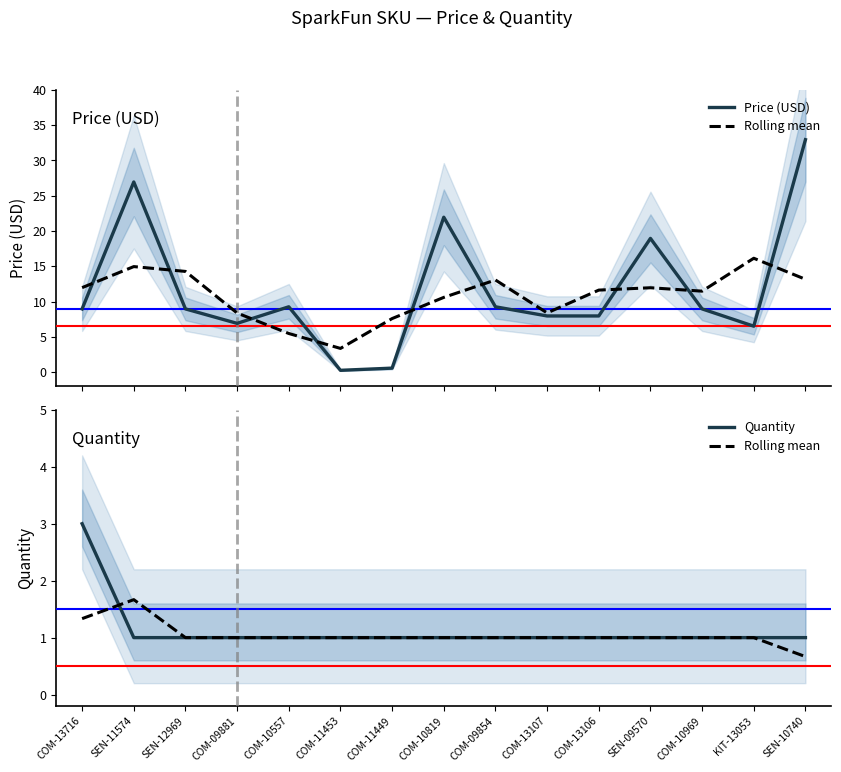

What is the maximum value for Price (USD)?

33.0